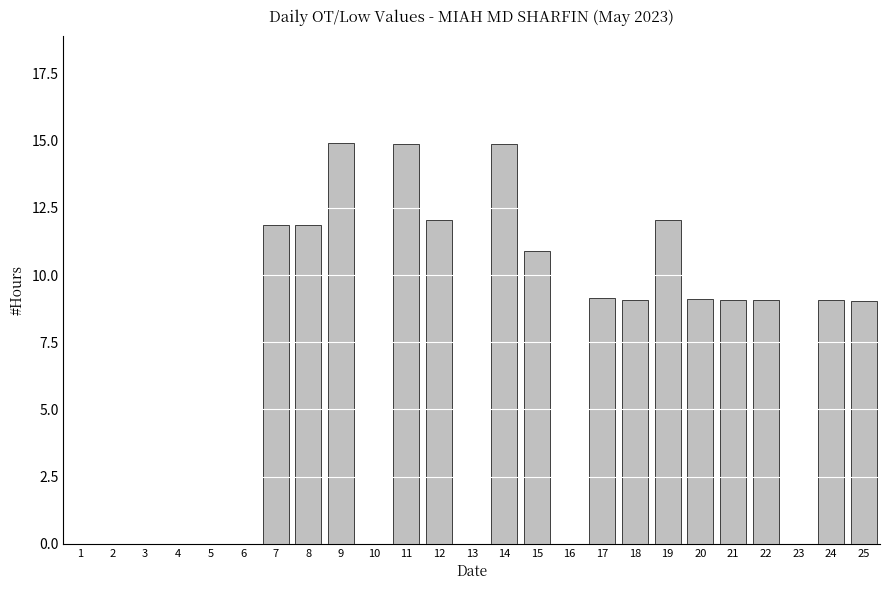

What is the average value?

6.7